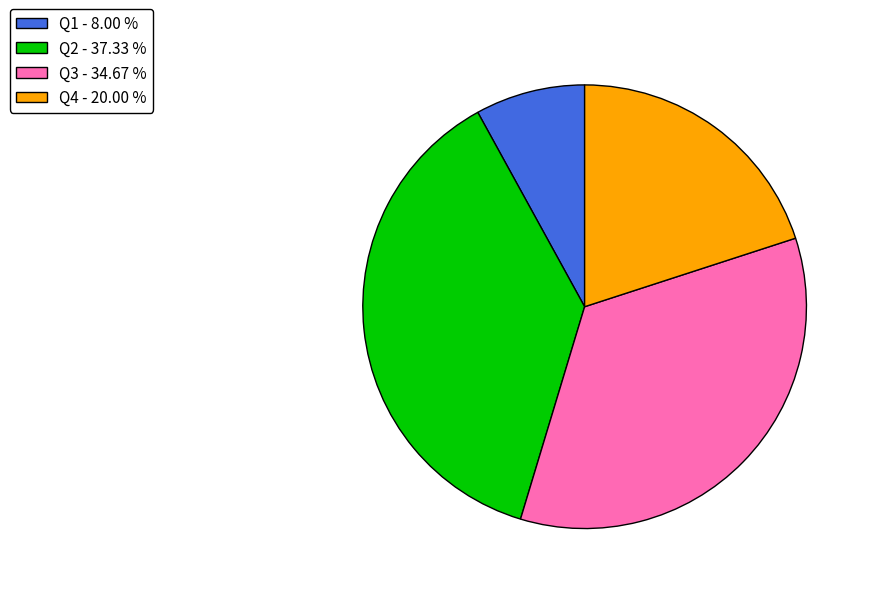

Is it true that Q1 is 14% of the pie?

False